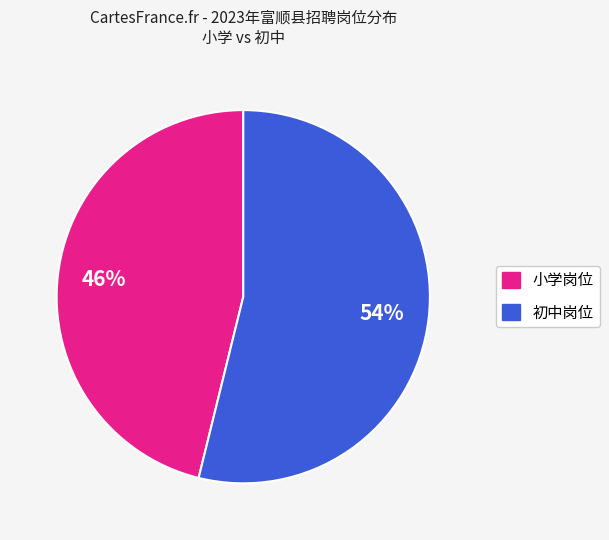

To the nearest percent, what is the average slice percentage?

50%